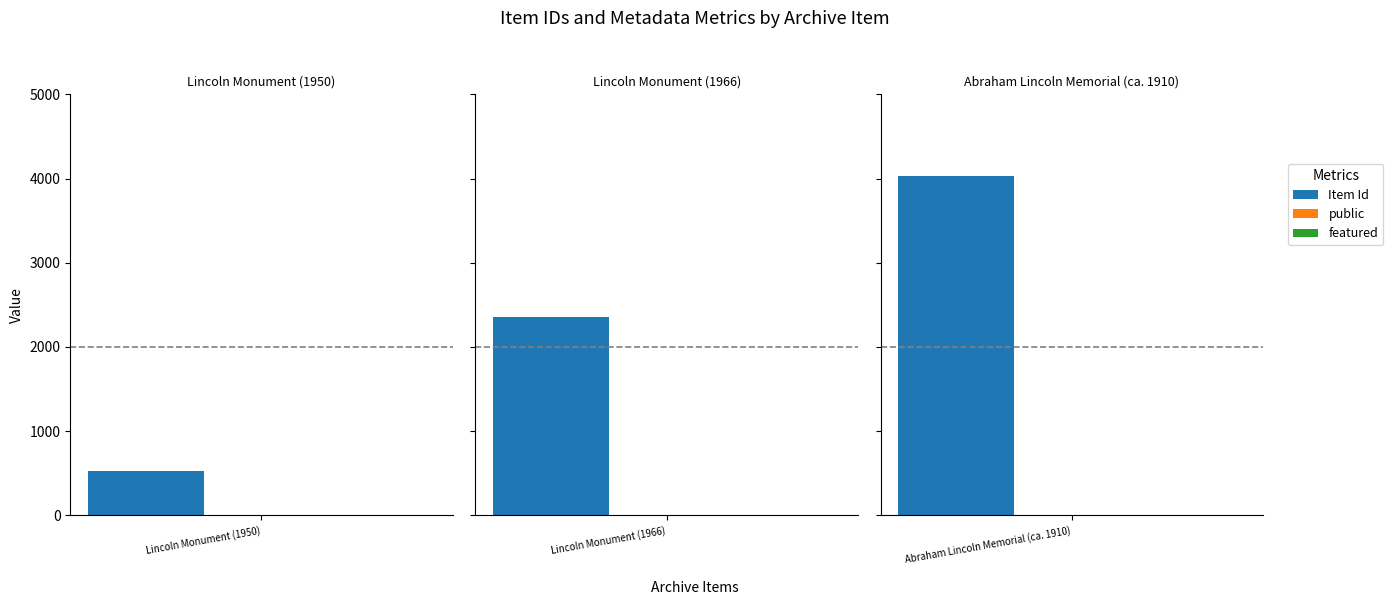

Which series has the largest total across all categories?

Item Id